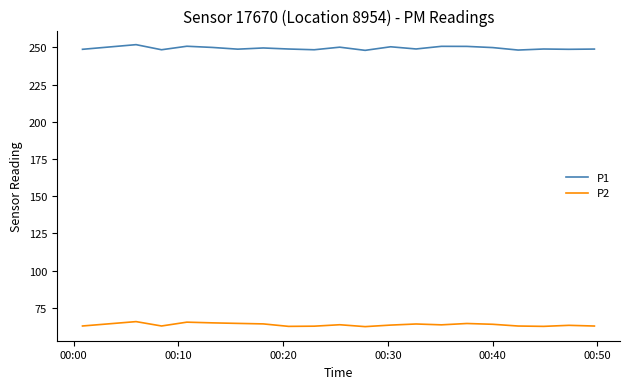

Which series has the largest total across all categories?

P1